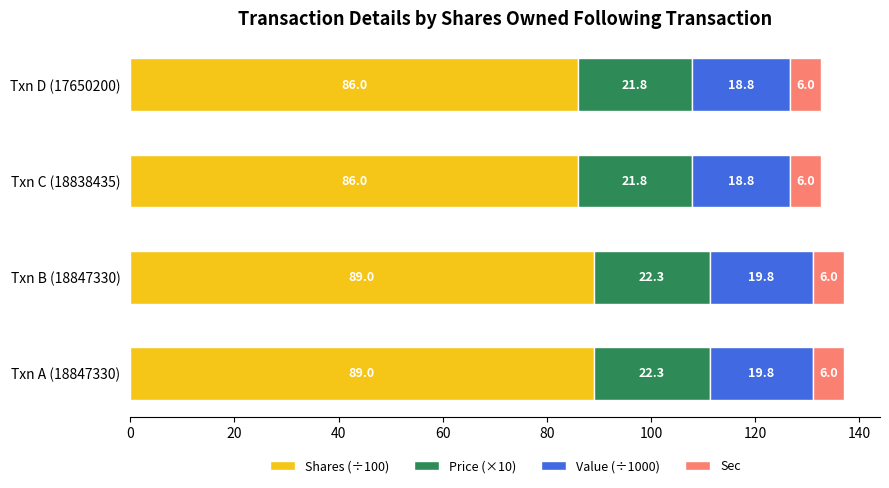

How many categories are shown in the chart?

4